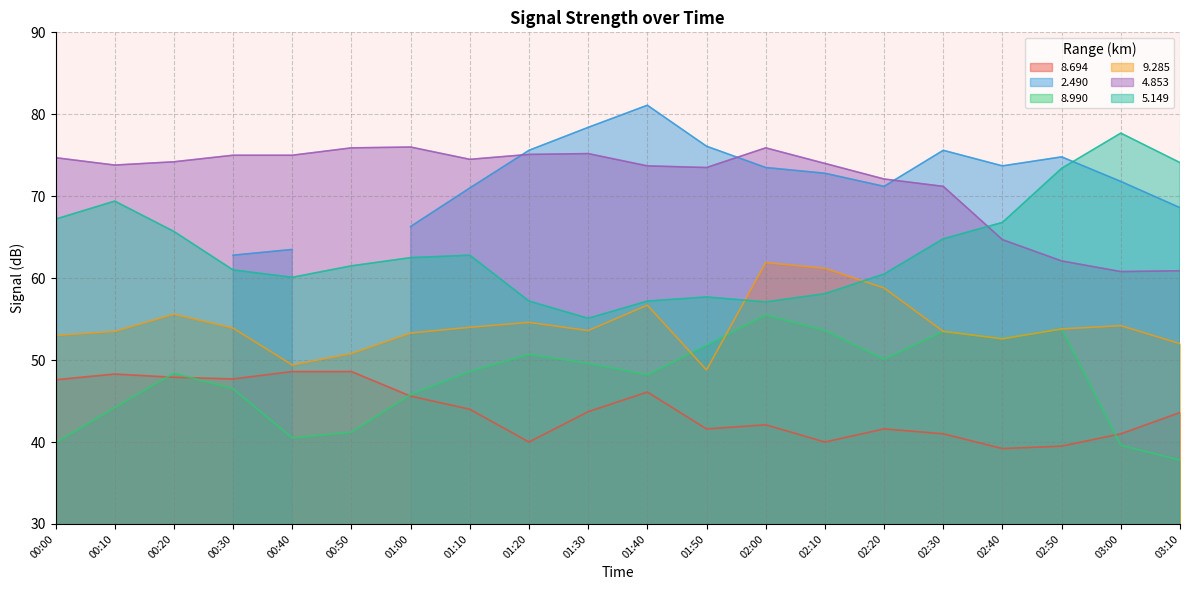

Is the value of 4.853 at 02:40 greater than the value of 5.149 at 01:50?

Yes